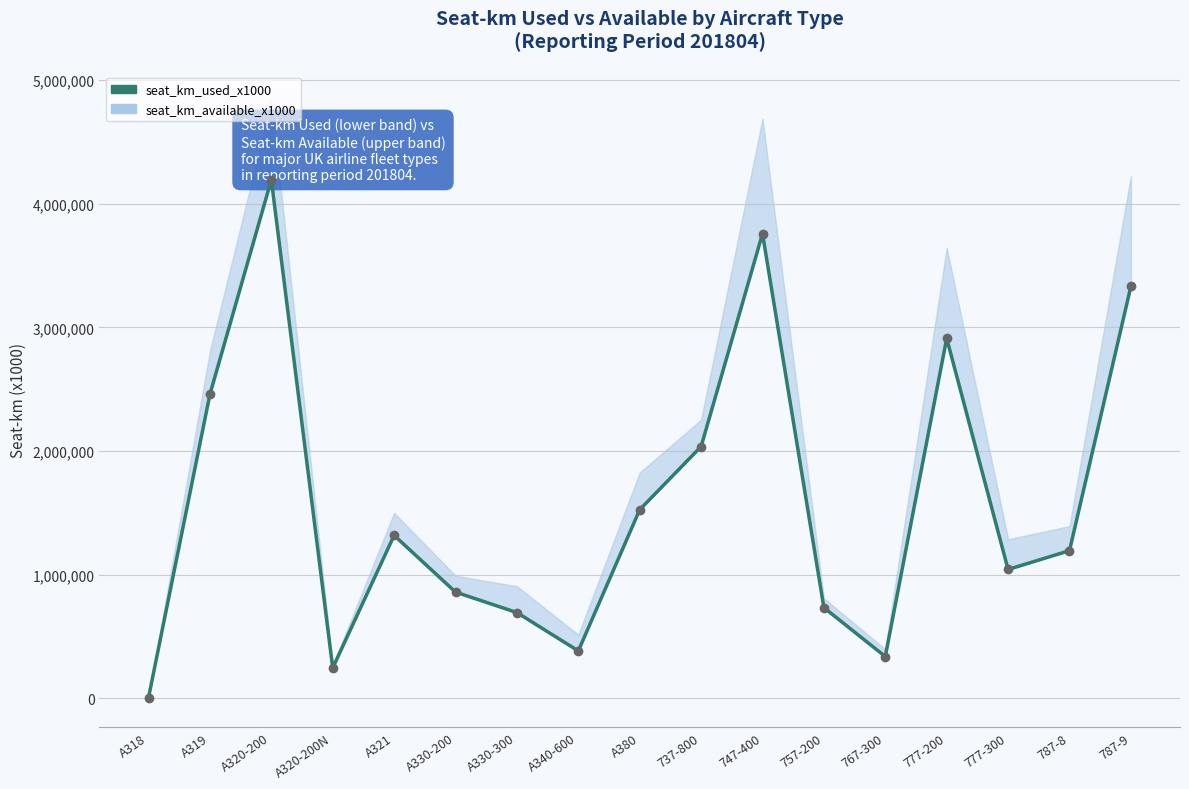

What is the smallest value displayed?

5446